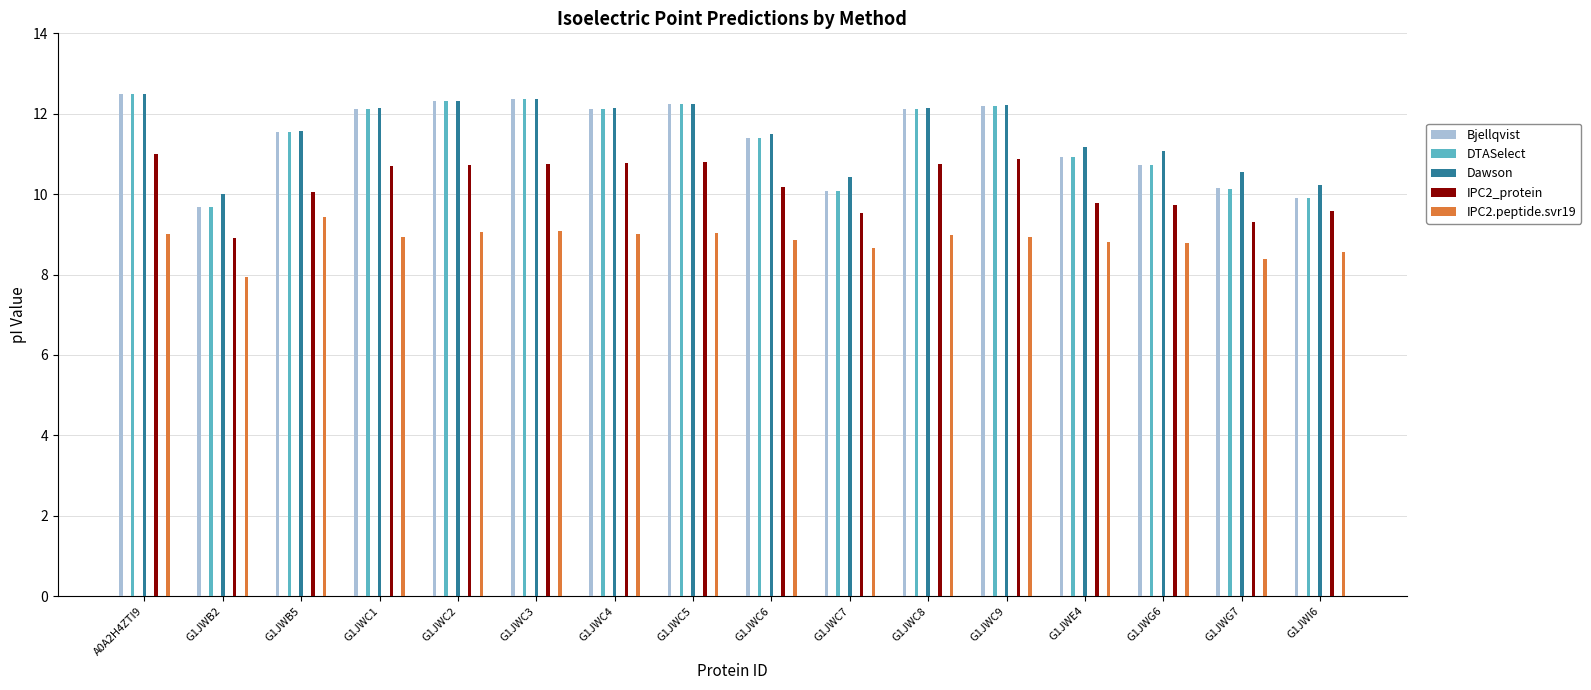

Which series has the largest range (max minus min)?

Bjellqvist